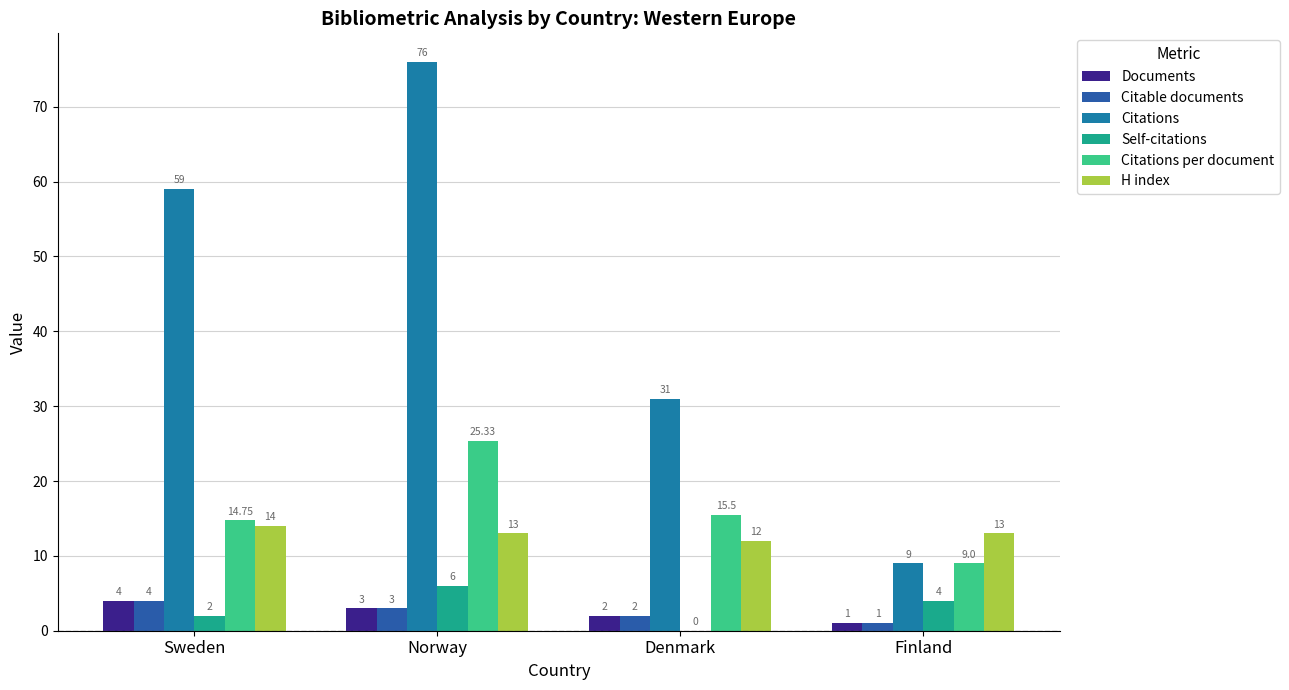

The Self-citations series shows 9.0 at Norway. True or false?

False